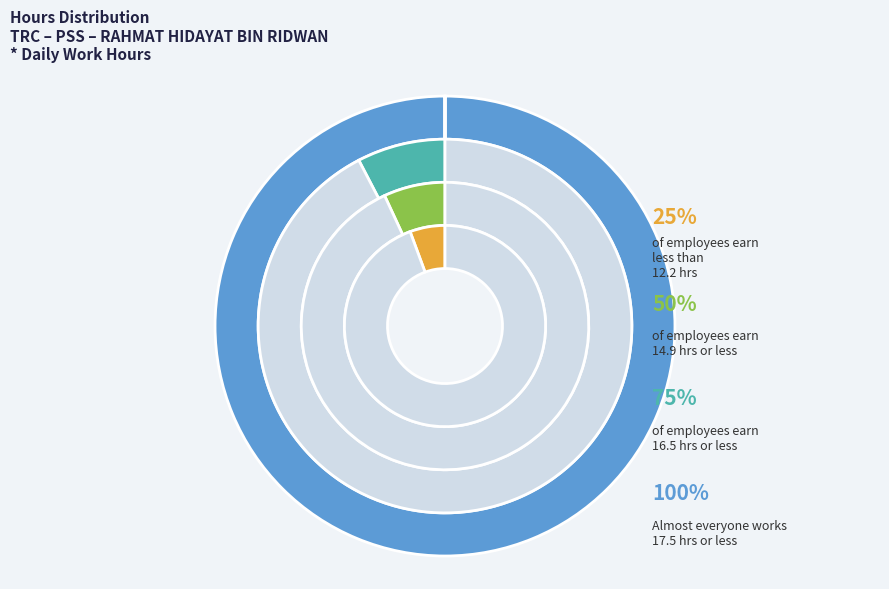

To the nearest percent, what is the average slice percentage?

7%